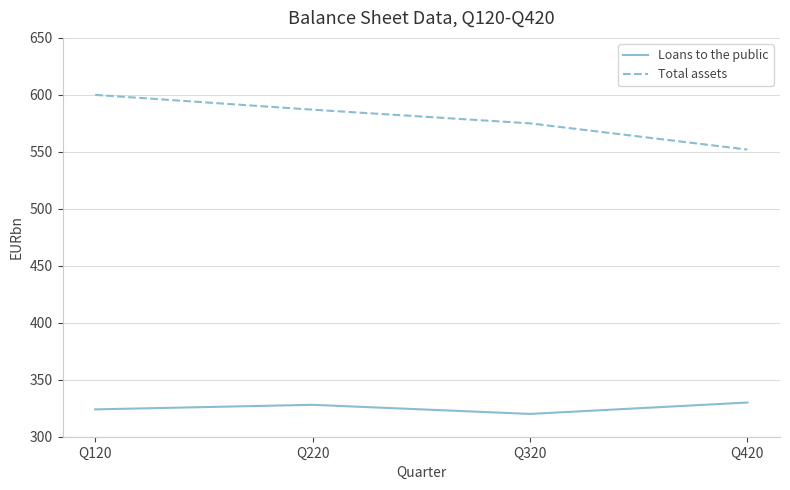

How many lines are shown in the chart?

2